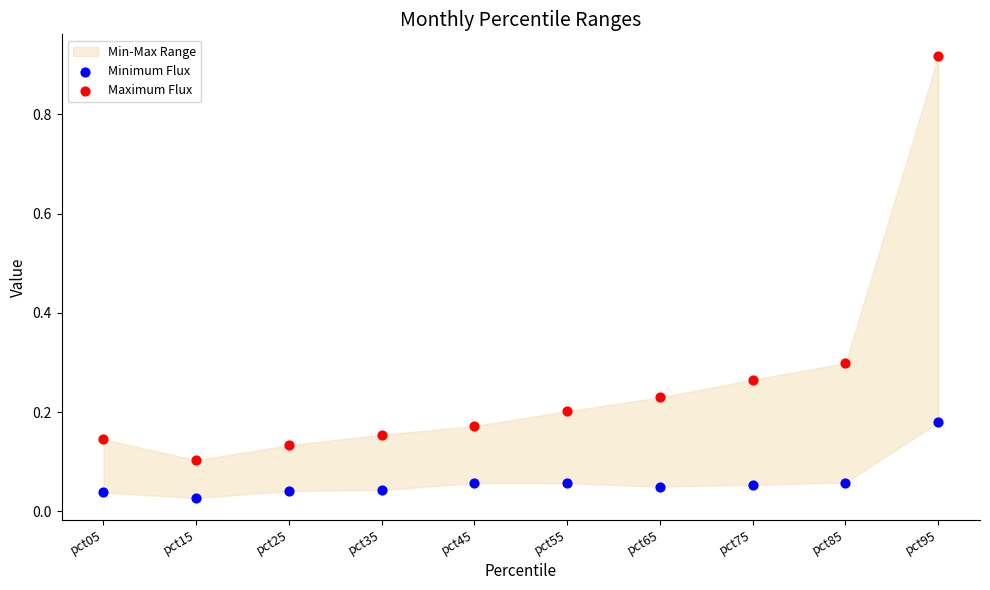

Which series contains the lowest Y value?

Minimum Flux